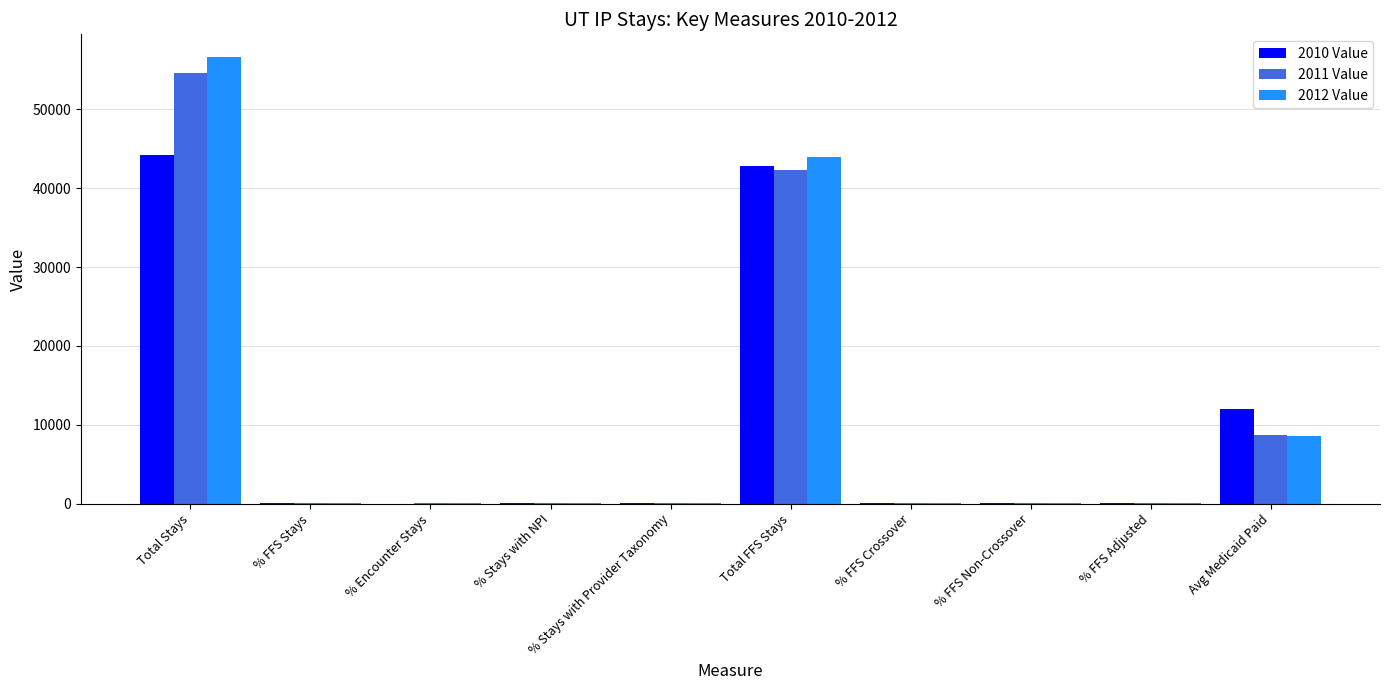

What is the maximum value shown in the chart?

56677.0